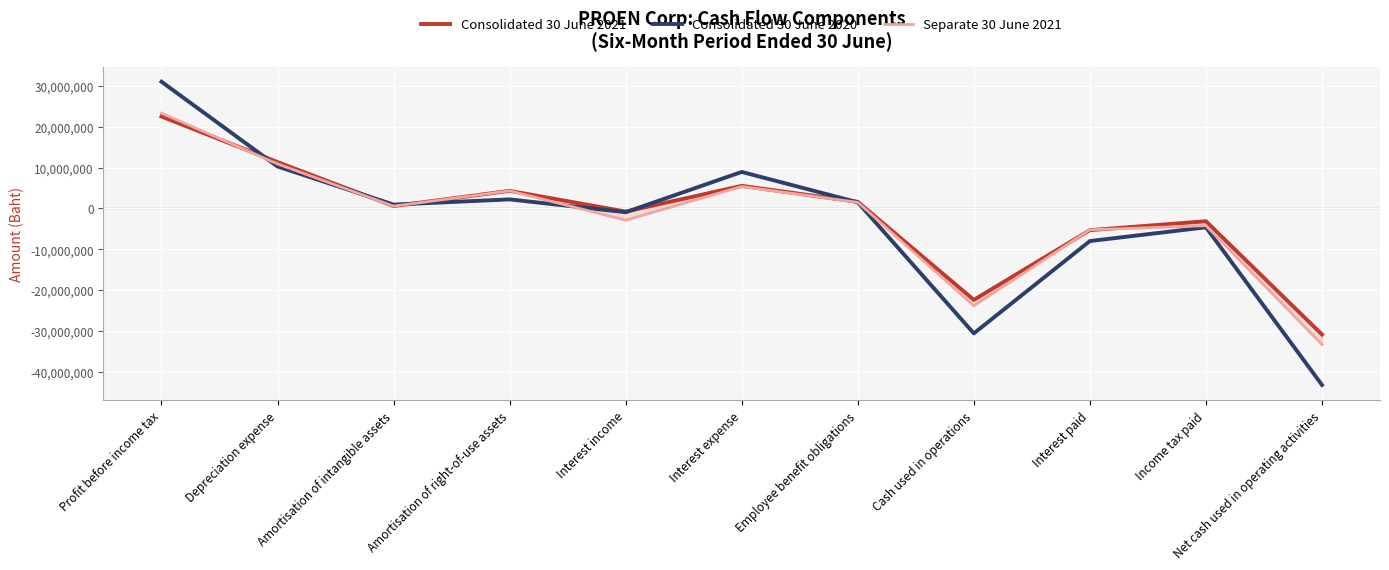

How many intersections are there between Consolidated 30 June 2021 and Consolidated 30 June 2020?

5